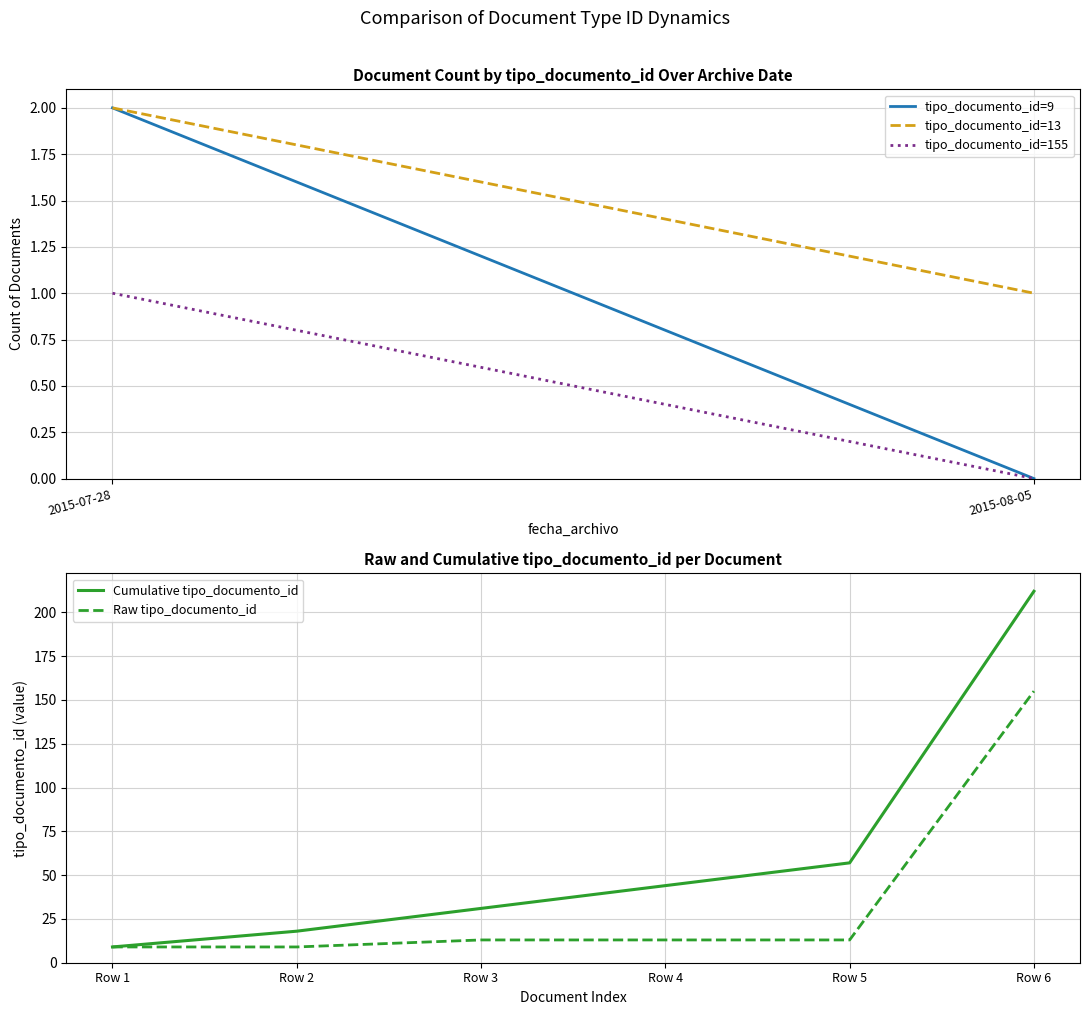

The value of Cumulative tipo_documento_id at Row 6 is 134. True or false?

False